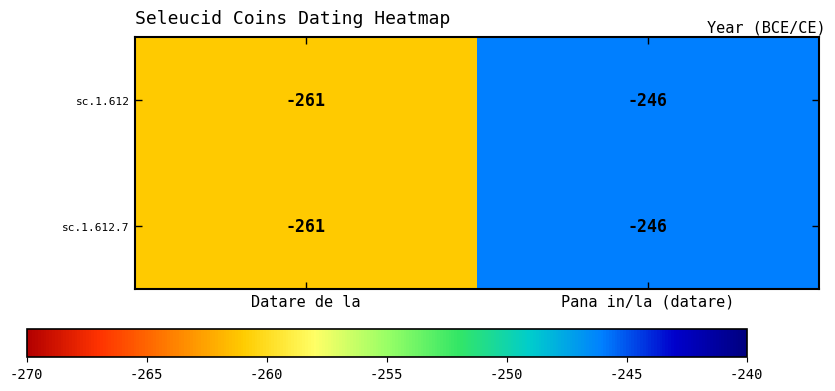

What is the difference between the maximum and minimum values in the sc.1.612 series?

15